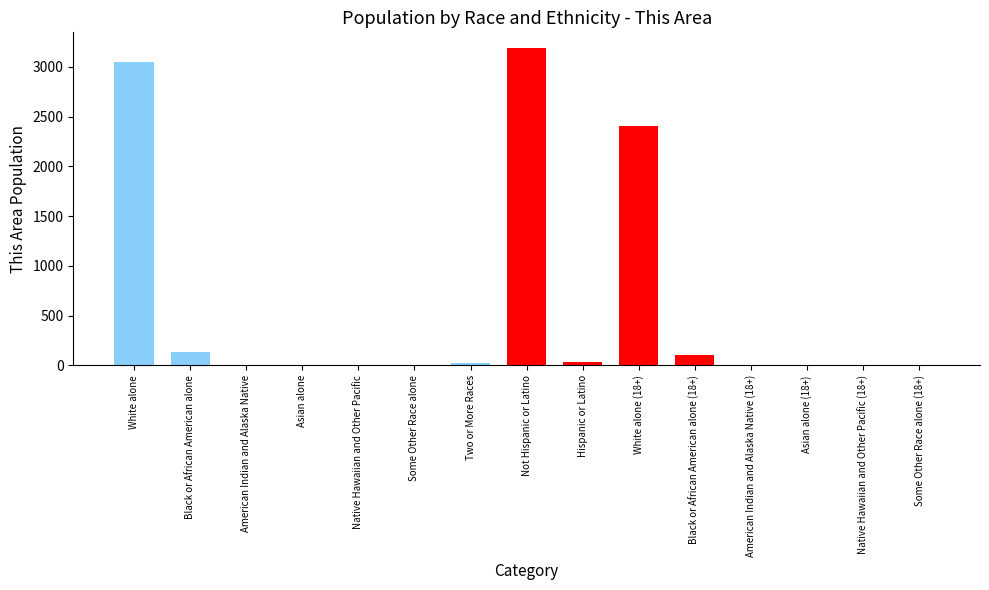

What is the sum of all values?

8963